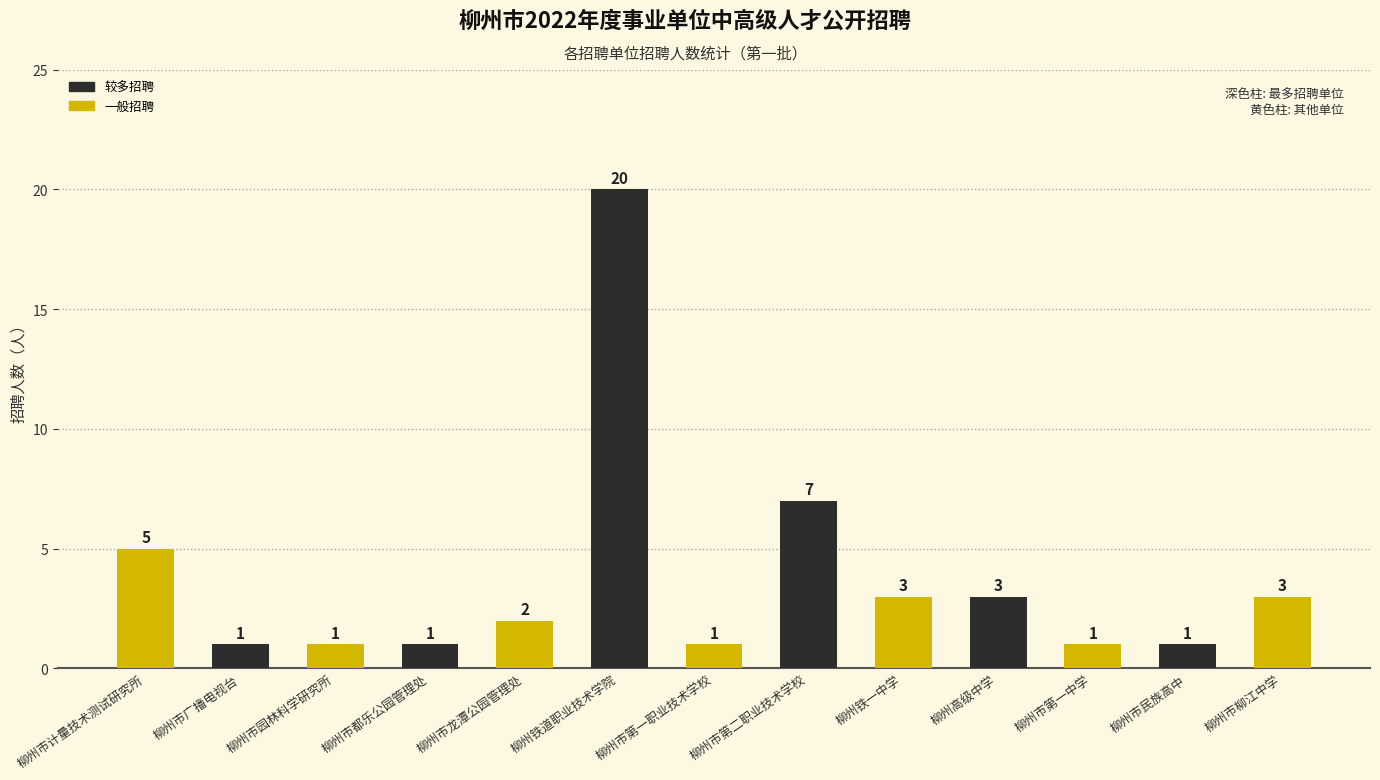

Does the chart contain stacked bars?

No